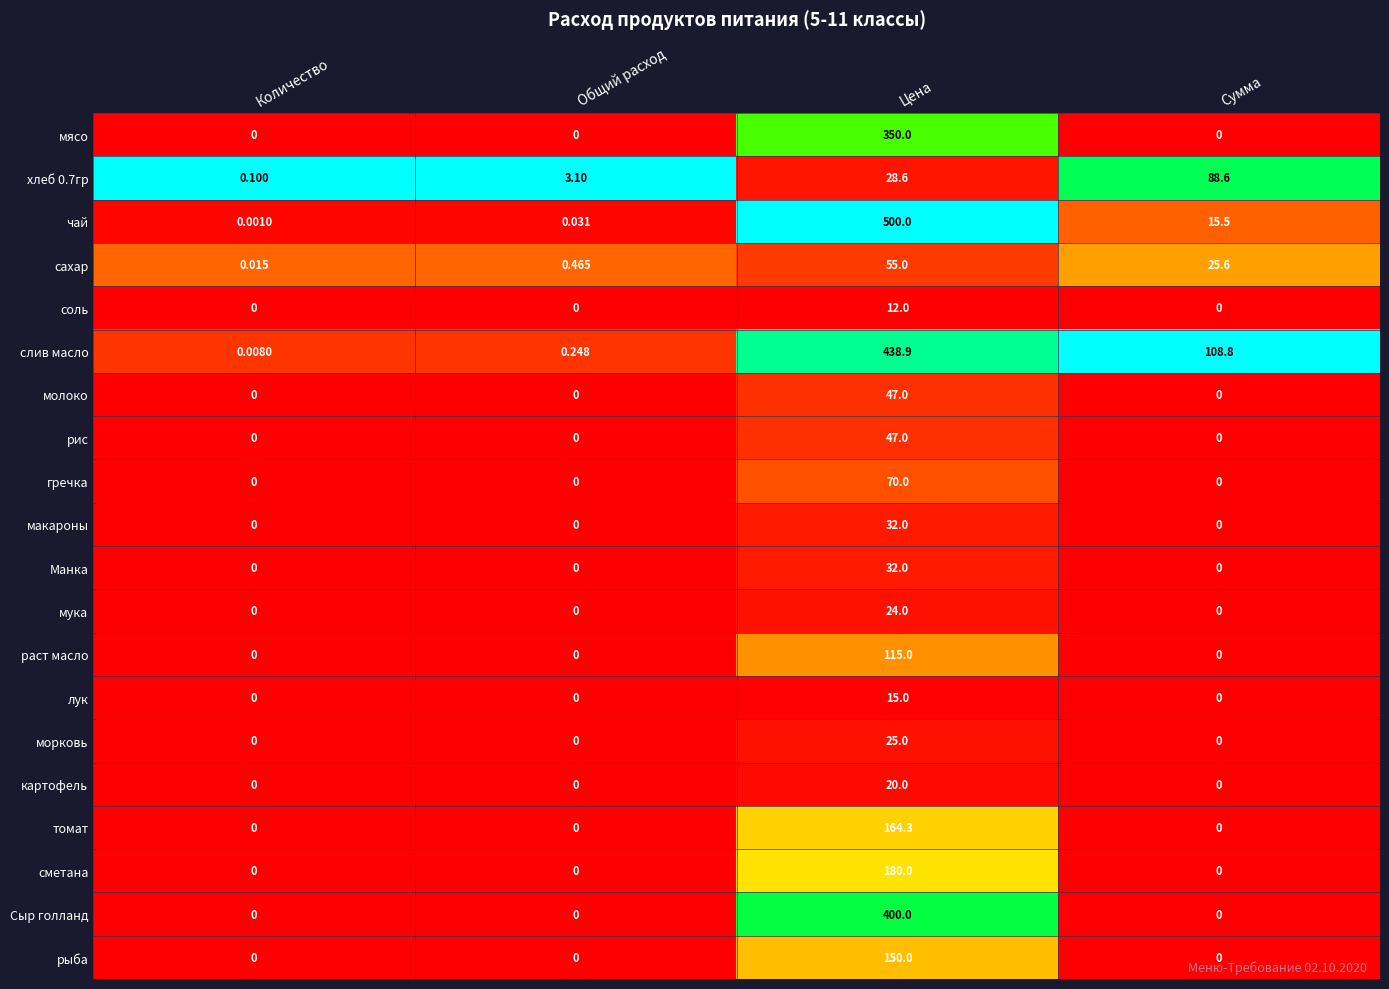

At which category is the sum across all series the highest?

Цена